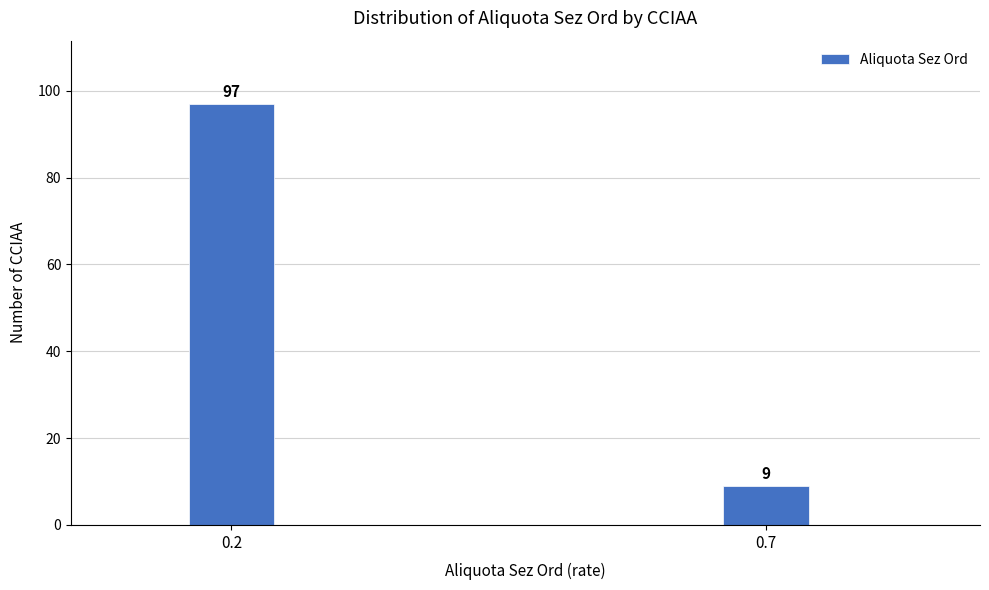

Reading right to left, list all the values displayed in this chart.

9	97